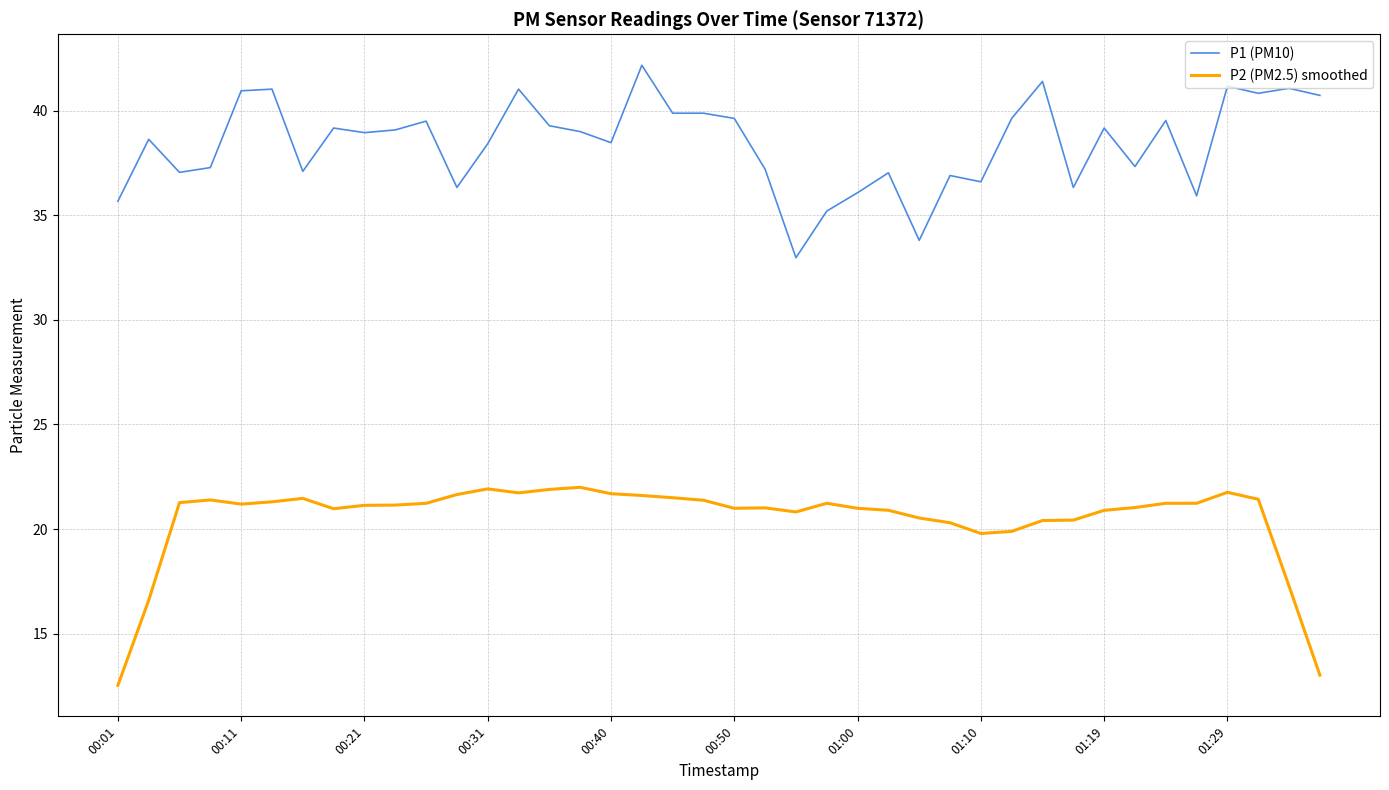

What is the minimum value for P2 (PM2.5) smoothed?

12.5